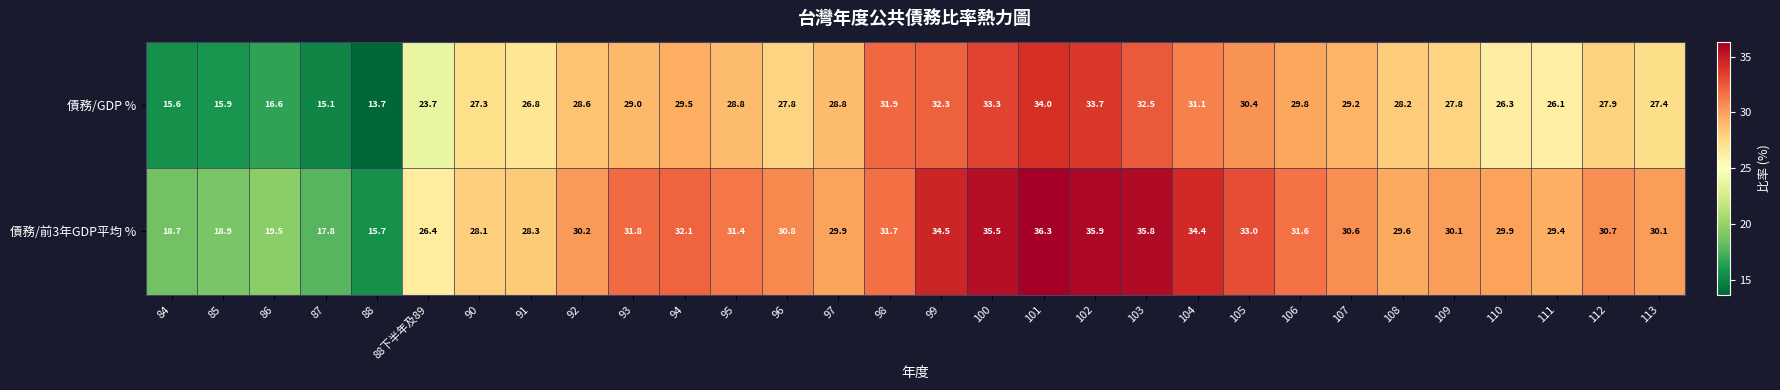

Rank the series at 93 from lowest to highest value.

債務/GDP %, 債務/前3年GDP平均 %